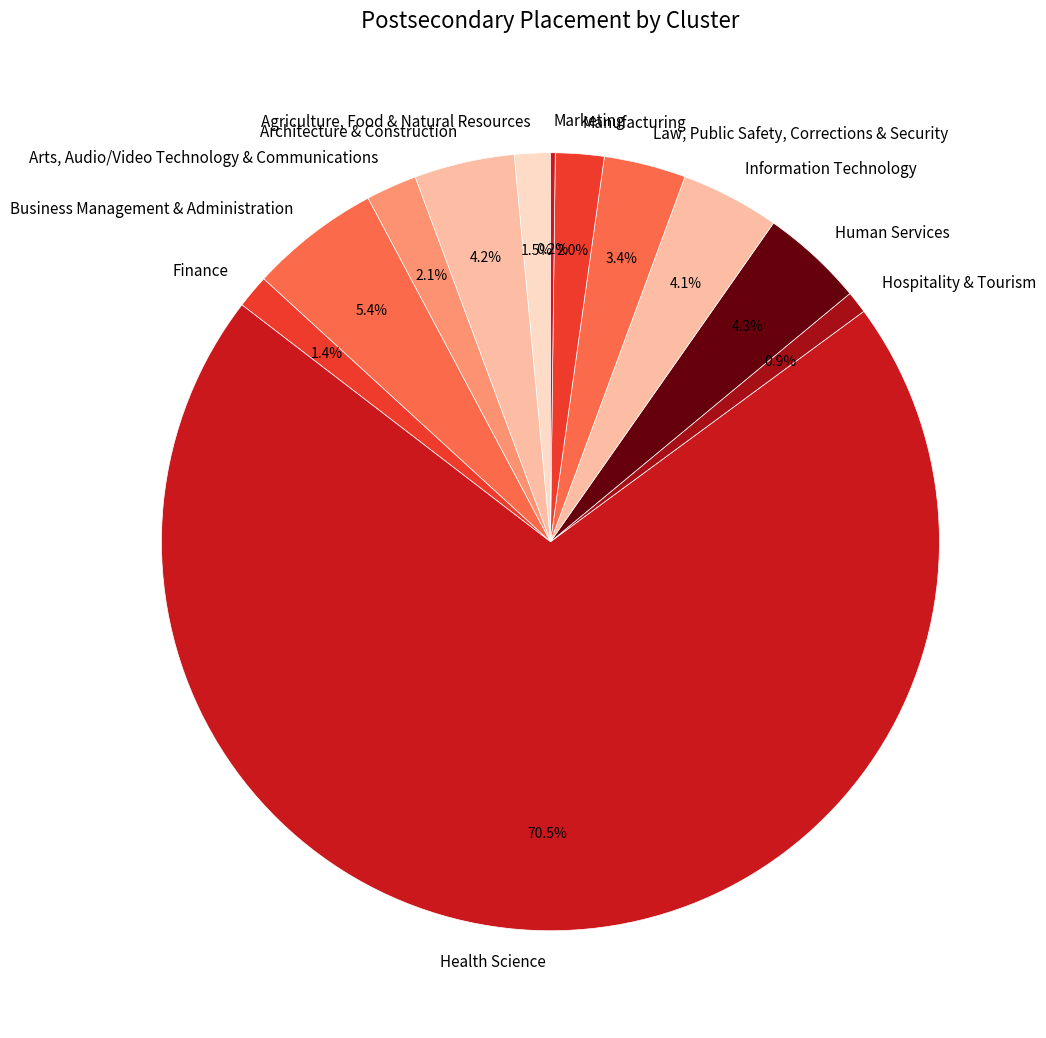

What percentage is the Hospitality & Tourism slice, to the nearest percent?

1%